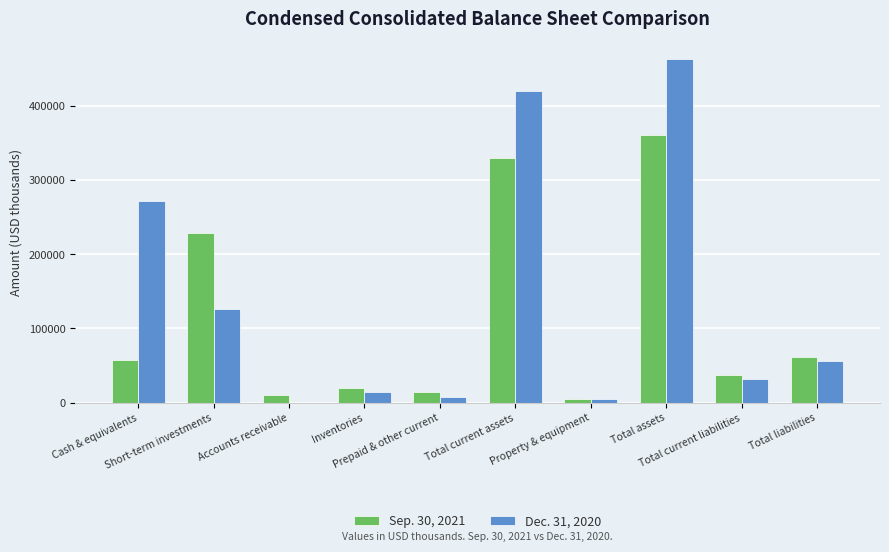

Reading left to right, what are all the values shown in this chart?

Sep. 30, 2021: 57587	228813	9814	19293	13712	329219	4551	360066	37537	61894
Dec. 31, 2020: 272350	125979	0	13927	7171	419427	4786	463661	31997	55911